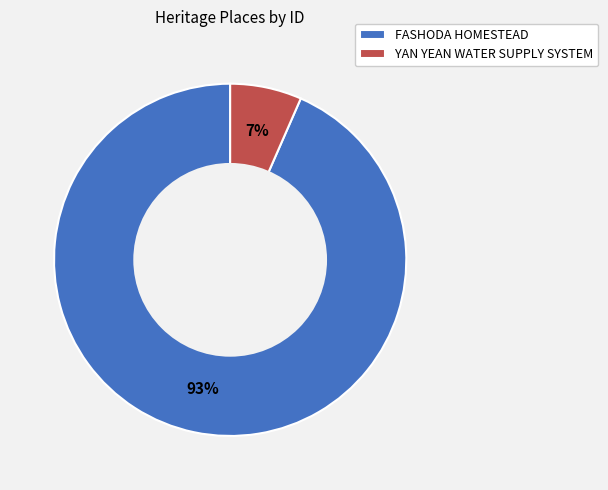

True or false: FASHODA HOMESTEAD accounts for 99% of the total.

False